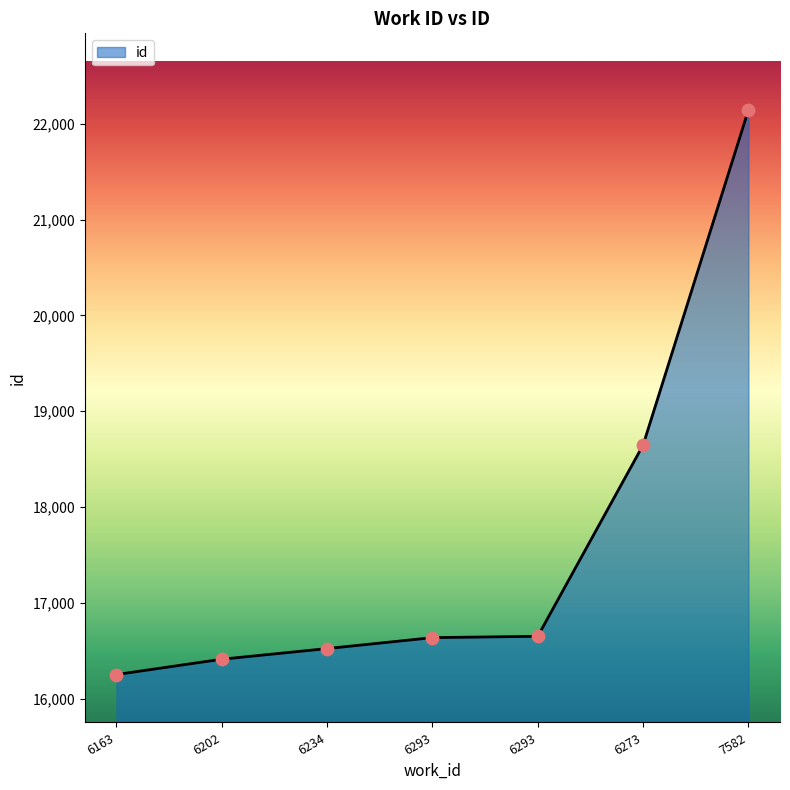

What is the change in value from 6293 to 7582?

+5505